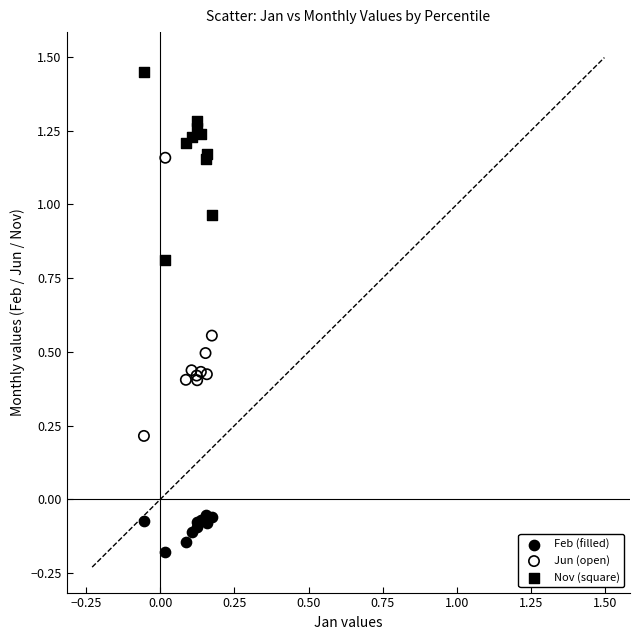

Which series reaches the maximum Y coordinate?

Nov (square)